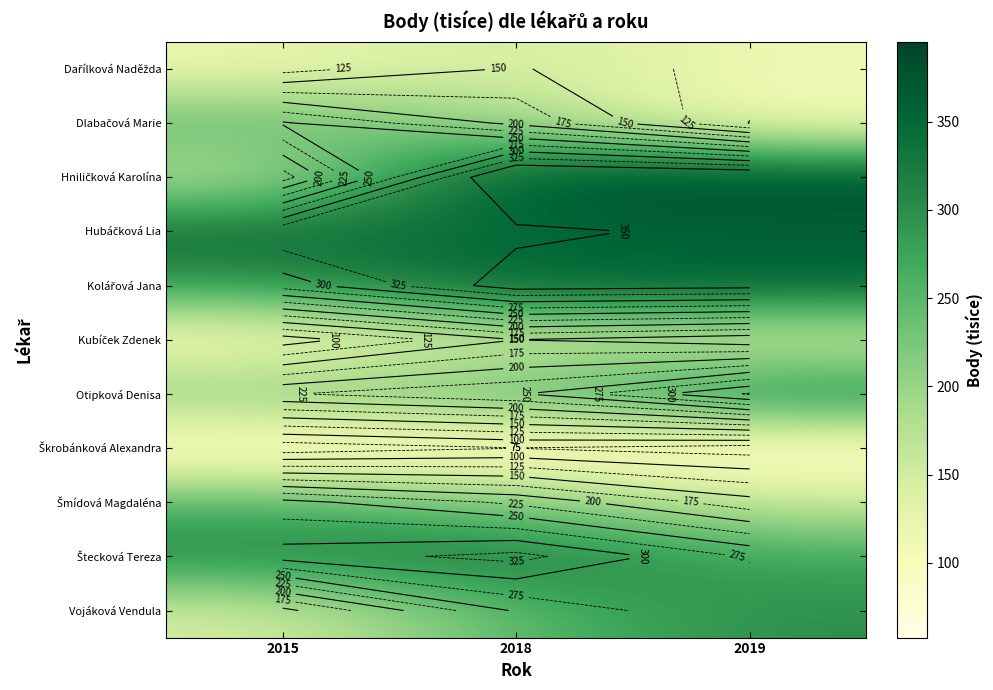

List the series in order of their peak value, lowest first.

Škrobánková Alexandra, Kubíček Zdenek, Dařílková Naděžda, Dlabačová Marie, Šmídová Magdaléna, Vojáková Vendula, Otipková Denisa, Štecková Tereza, Hubáčková Lia, Kolářová Jana, Hniličková Karolína